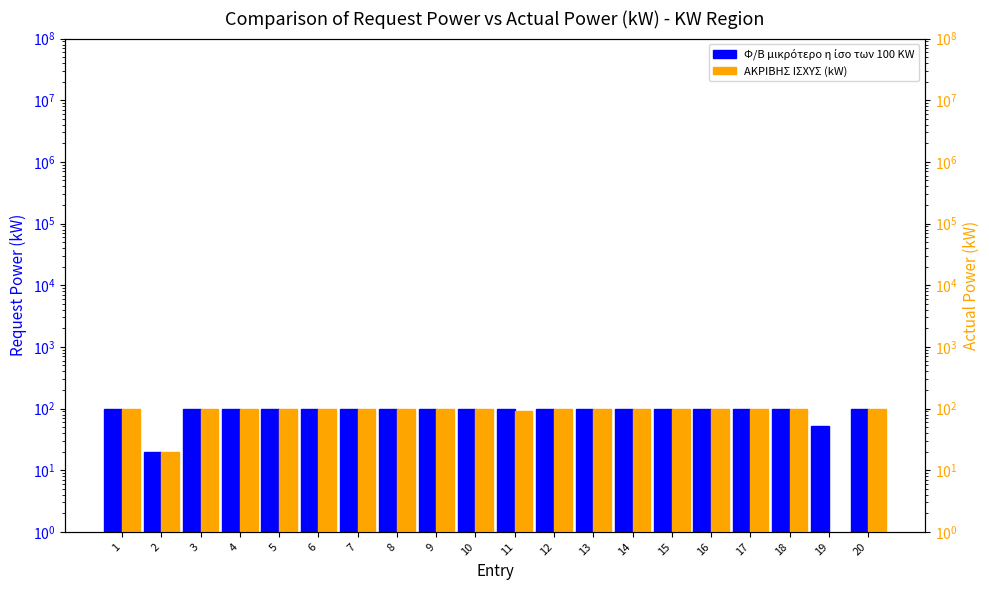

Reading right to left, list all the values displayed in this chart.

Φ/Β μικρότερο η ίσο των 100 KW: 20=99.7	19=52.6	18=100.0	17=100.0	16=99.7	15=99.1	14=99.0	13=99.1	12=99.2	11=99.8	10=99.1	9=99.4	8=99.7	7=99.7	6=99.7	5=99.7	4=99.7	3=99.7	2=19.8	1=100.0
ΑΚΡΙΒΗΣ ΙΣΧΥΣ (kW): 20=99.8	19=0.0	18=99.4	17=99.4	16=99.9	15=99.8	14=99.0	13=99.6	12=99.1	11=91.0	10=99.9	9=99.6	8=99.5	7=99.7	6=99.7	5=100.0	4=100.0	3=99.6	2=19.8	1=99.8